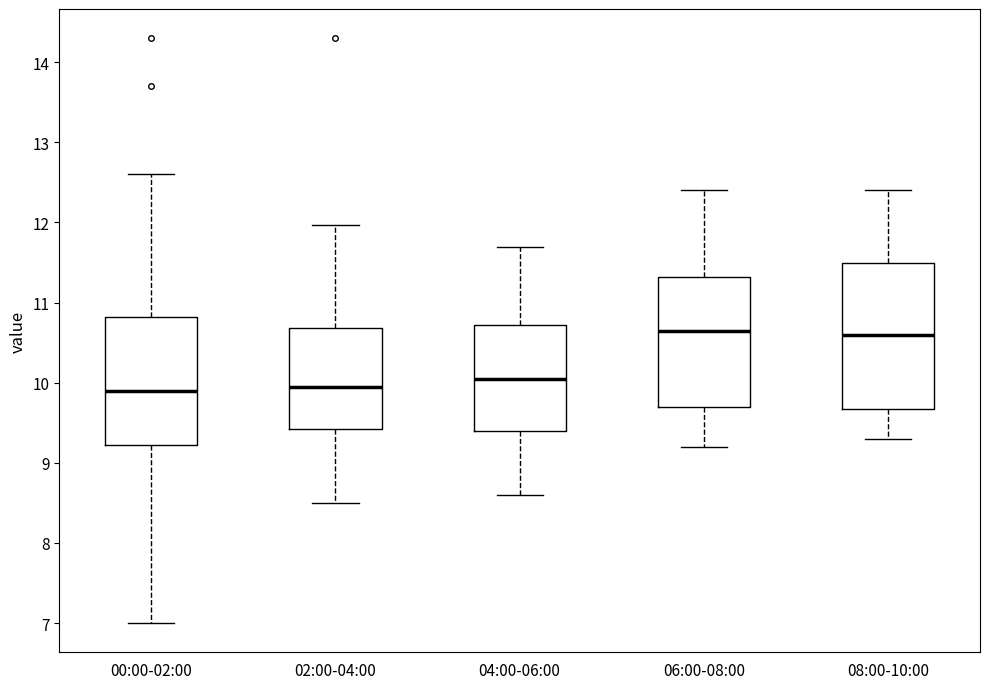

Reading left to right, read every box against the y-axis: the position of its median line, the range the box covers, and the ends of its whiskers. The values are not printed on the chart, so give them approximately, as read against the axis.

00:00-02:00: median 9.9, box 9.2 to 10.8, whiskers 7.0 to 12.6
02:00-04:00: median 10.0, box 9.4 to 10.7, whiskers 8.5 to 12.0
04:00-06:00: median 10.1, box 9.4 to 10.7, whiskers 8.6 to 11.7
06:00-08:00: median 10.7, box 9.7 to 11.3, whiskers 9.2 to 12.4
08:00-10:00: median 10.6, box 9.7 to 11.5, whiskers 9.3 to 12.4